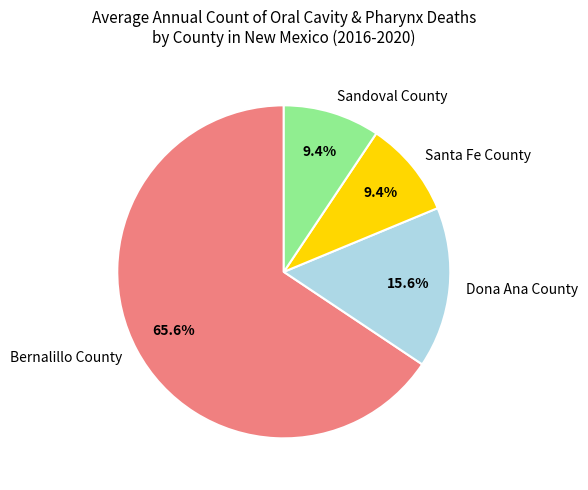

Which slice is the largest?

Bernalillo County